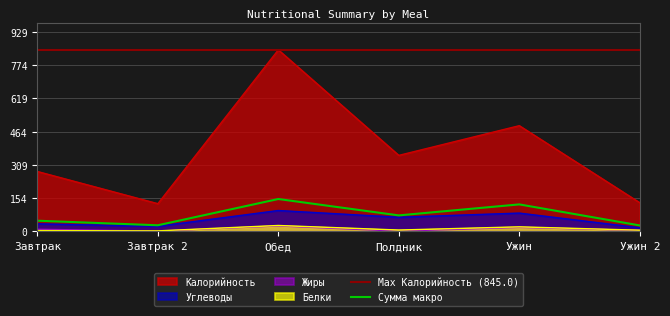

Is the value of Углеводы at Завтрак 2 greater than the value of Калорийность at Ужин 2?

No